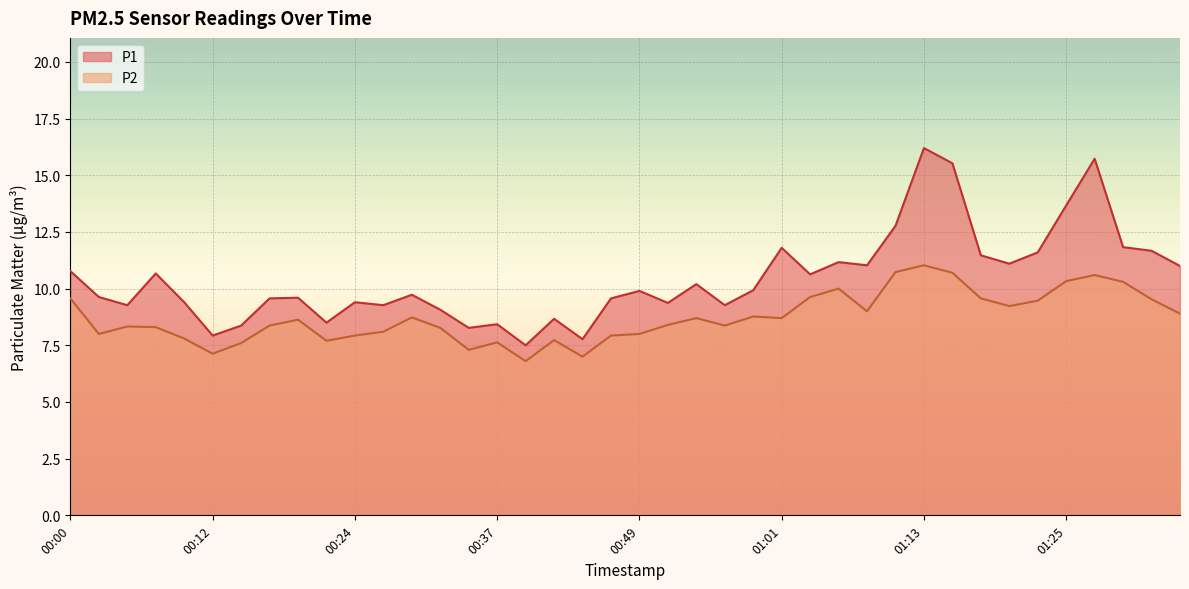

Reading left to right, what are all the values shown in this chart?

P1: 10.8	9.6	9.3	10.7	9.4	7.9	8.4	9.6	9.6	8.5	9.4	9.3	9.7	9.1	8.3	8.4	7.5	8.7	7.8	9.6	9.9	9.4	10.2	9.3	9.9	11.8	10.6	11.2	11.0	12.8	16.2	15.5	11.5	11.1	11.6	13.7	15.7	11.8	11.7	11.0
P2: 9.6	8.0	8.3	8.3	7.8	7.1	7.6	8.4	8.6	7.7	7.9	8.1	8.7	8.3	7.3	7.6	6.8	7.7	7.0	7.9	8.0	8.4	8.7	8.4	8.8	8.7	9.6	10.0	9.0	10.7	11.0	10.7	9.6	9.2	9.5	10.3	10.6	10.3	9.5	8.9